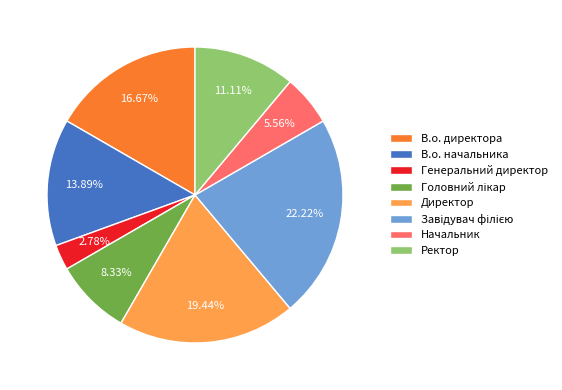

To the nearest percent, what percentage of the pie is Генеральний директор?

3%